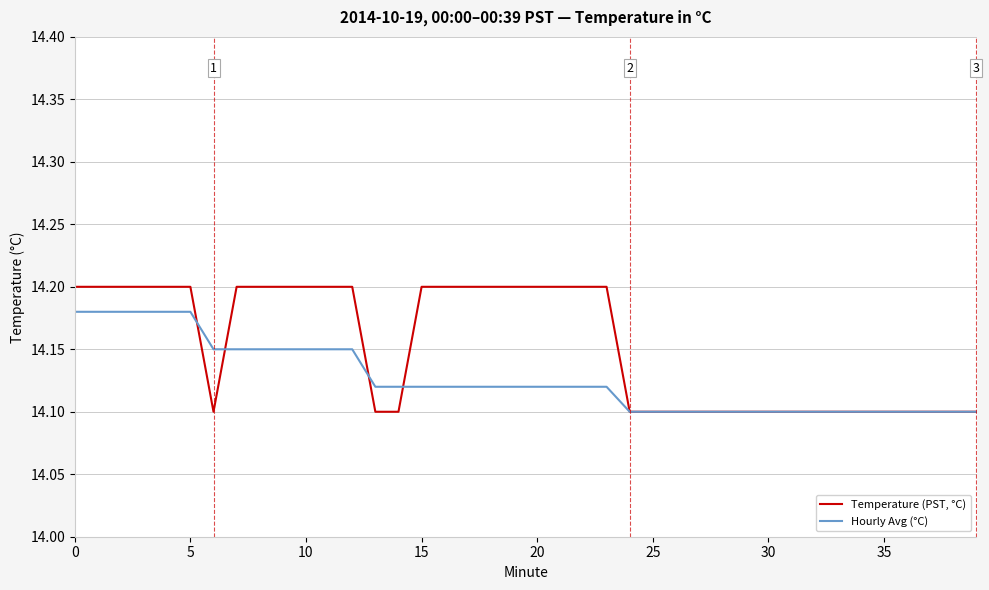

Rank the series by their average value, from highest to lowest.

Temperature (PST, °C), Hourly Avg (°C)